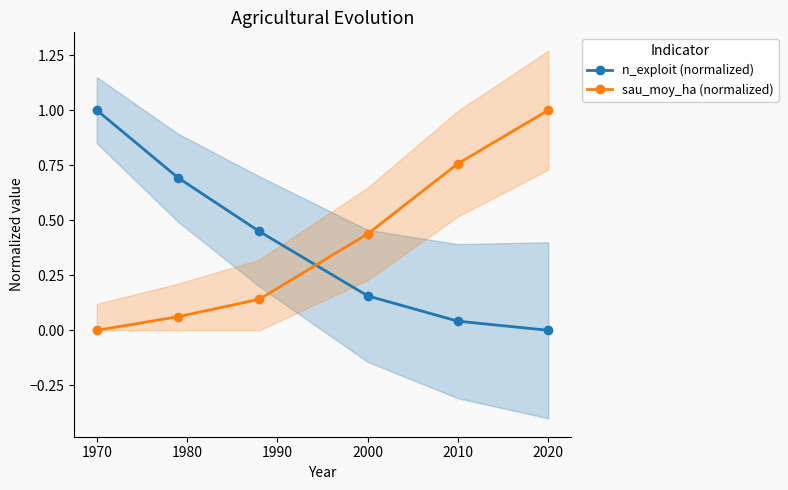

Reading right to left, list all the values displayed in this chart.

n_exploit (normalized): 0.0	0.0	0.2	0.4	0.7	1.0
sau_moy_ha (normalized): 1.0	0.8	0.4	0.1	0.1	0.0